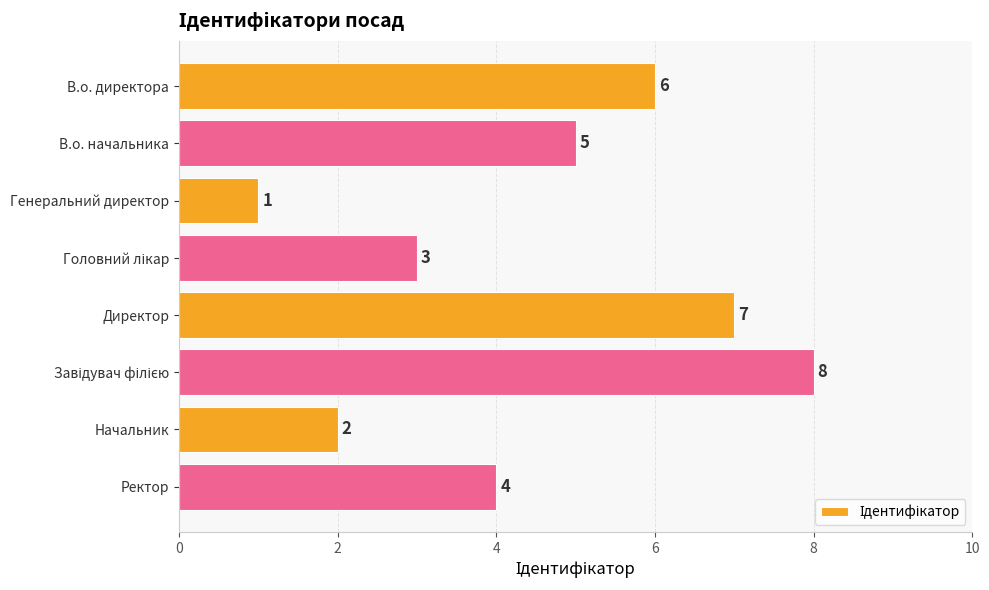

How many values are below 5?

4